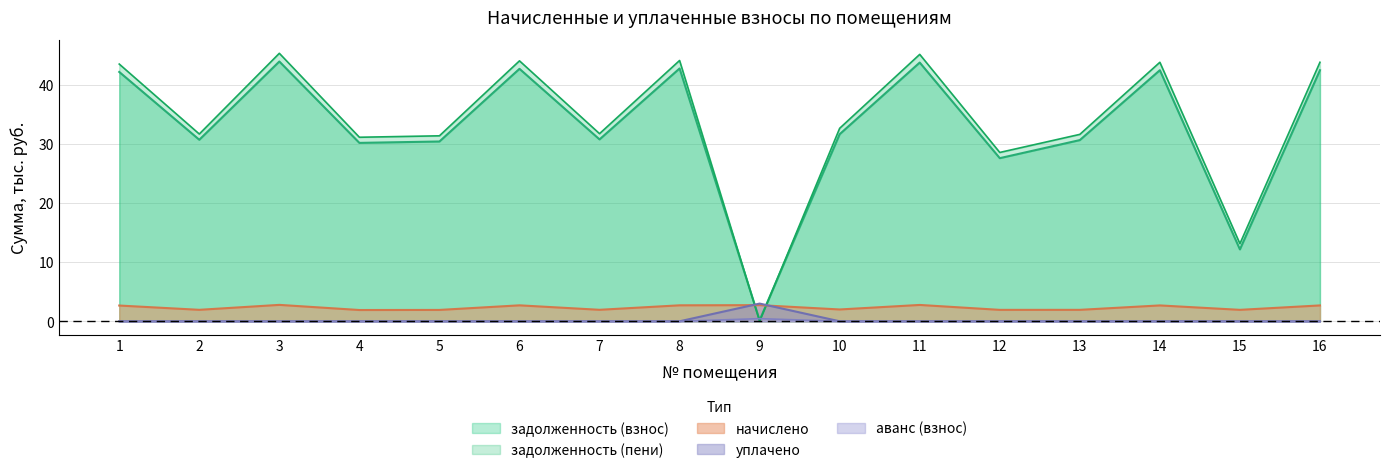

Reading right to left, extract all data points from this chart.

задолженность (взнос): 42.5	12.2	42.5	30.7	27.6	43.8	31.7	0.2	42.8	30.8	42.8	30.4	30.2	44.0	30.7	42.2
задолженность (пени): 43.9	13.1	43.9	31.7	28.6	45.2	32.7	0.0	44.2	31.8	44.1	31.4	31.2	45.4	31.7	43.6
начислено: 2.7	1.9	2.7	1.9	1.9	2.8	2.0	2.7	2.7	1.9	2.7	1.9	1.9	2.8	1.9	2.7
уплачено: 0.0	0.0	0.0	0.0	0.0	0.0	0.0	3.0	0.0	0.0	0.0	0.0	0.0	0.0	0.0	0.0
аванс (взнос): 0.0	0.0	0.0	0.0	0.0	0.0	0.0	0.4	0.0	0.0	0.0	0.0	0.0	0.0	0.0	0.0